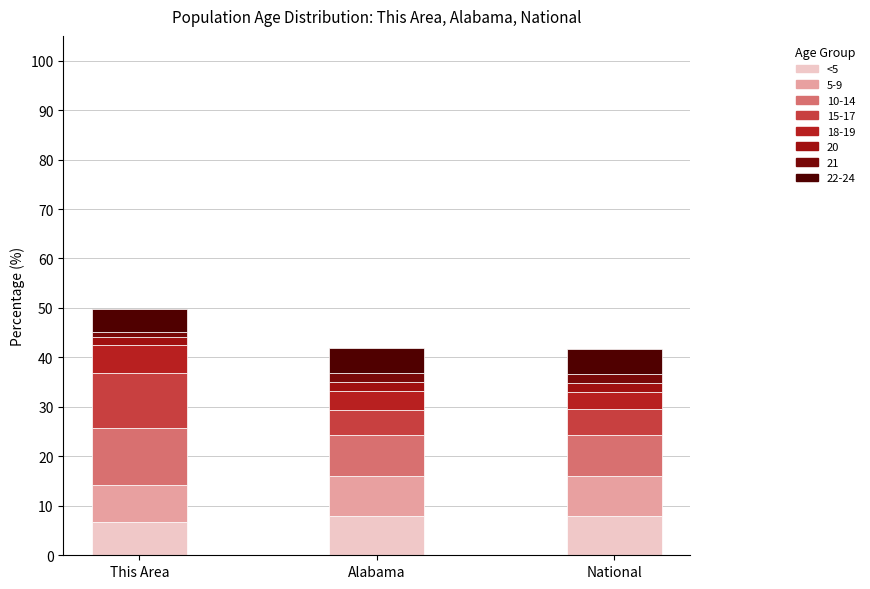

Are the bars horizontal?

No